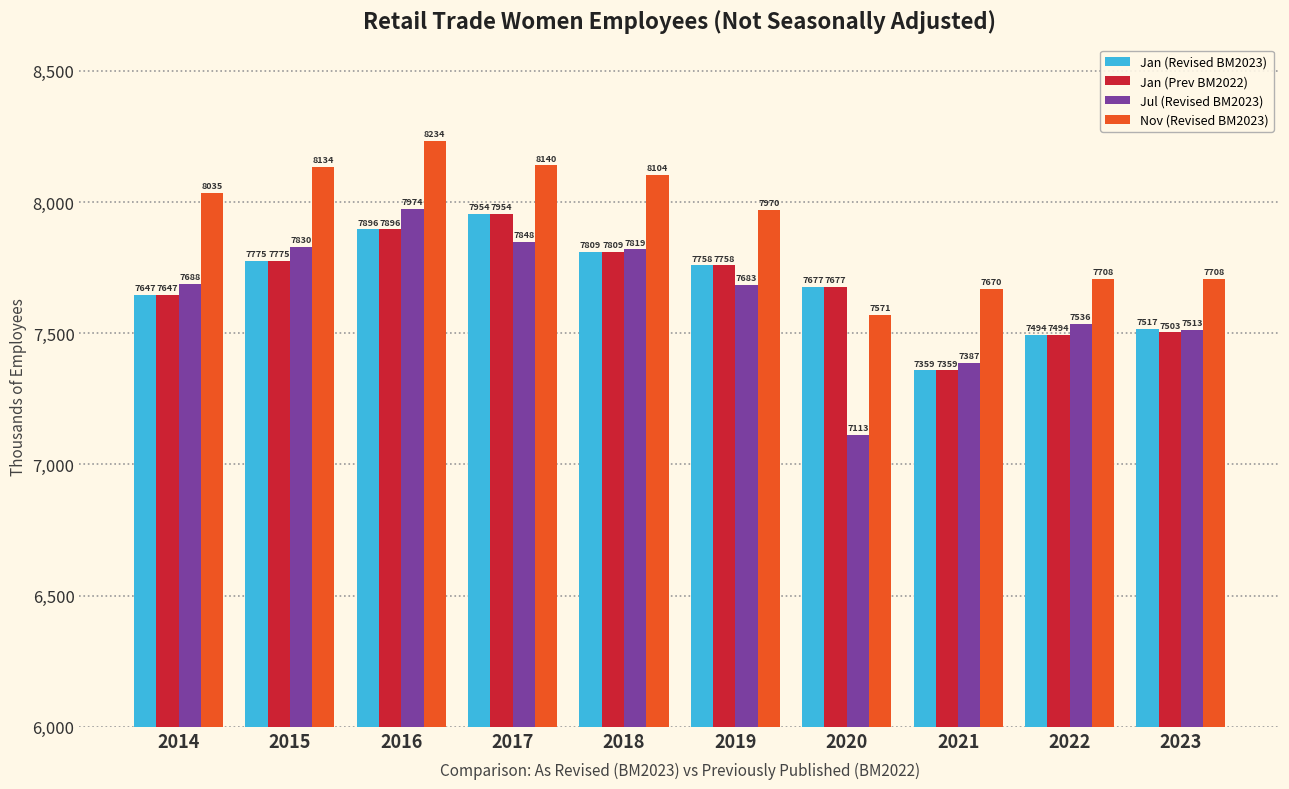

At which category is the sum across all series the highest?

2016